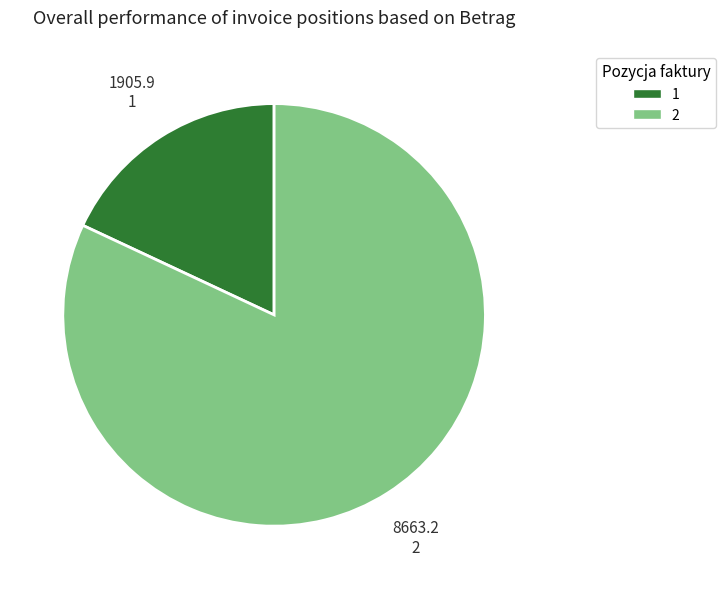

Combined, do 1 and 2 account for over 50%?

Yes